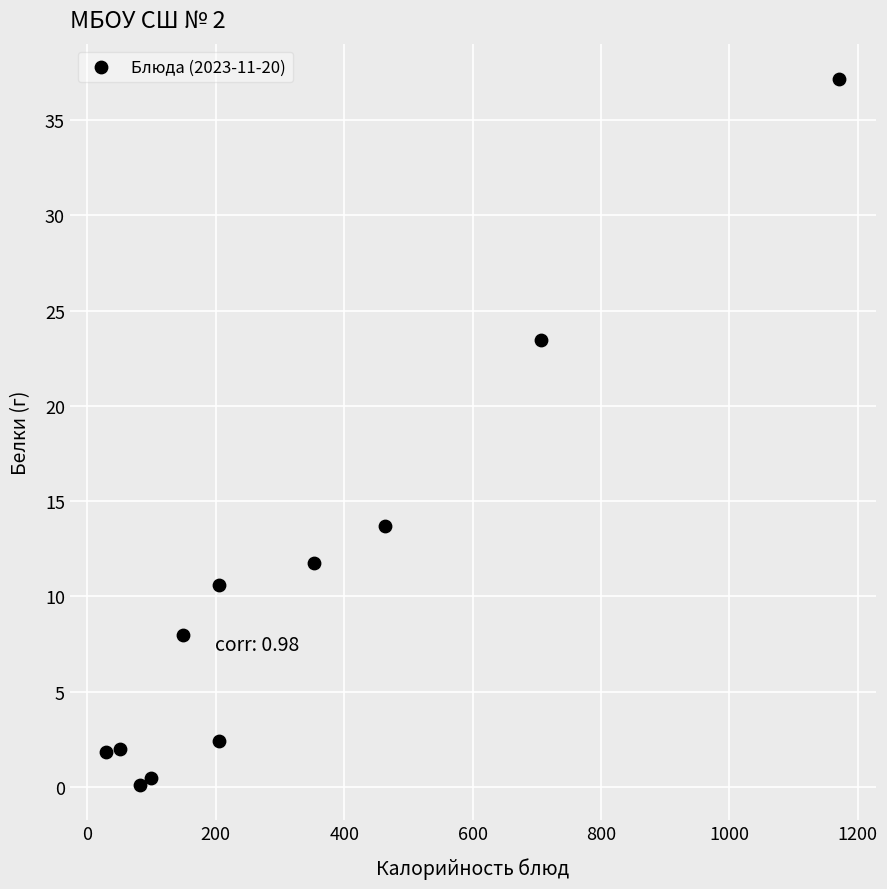

What Y value in the scatter plot is closest to 18?

13.7